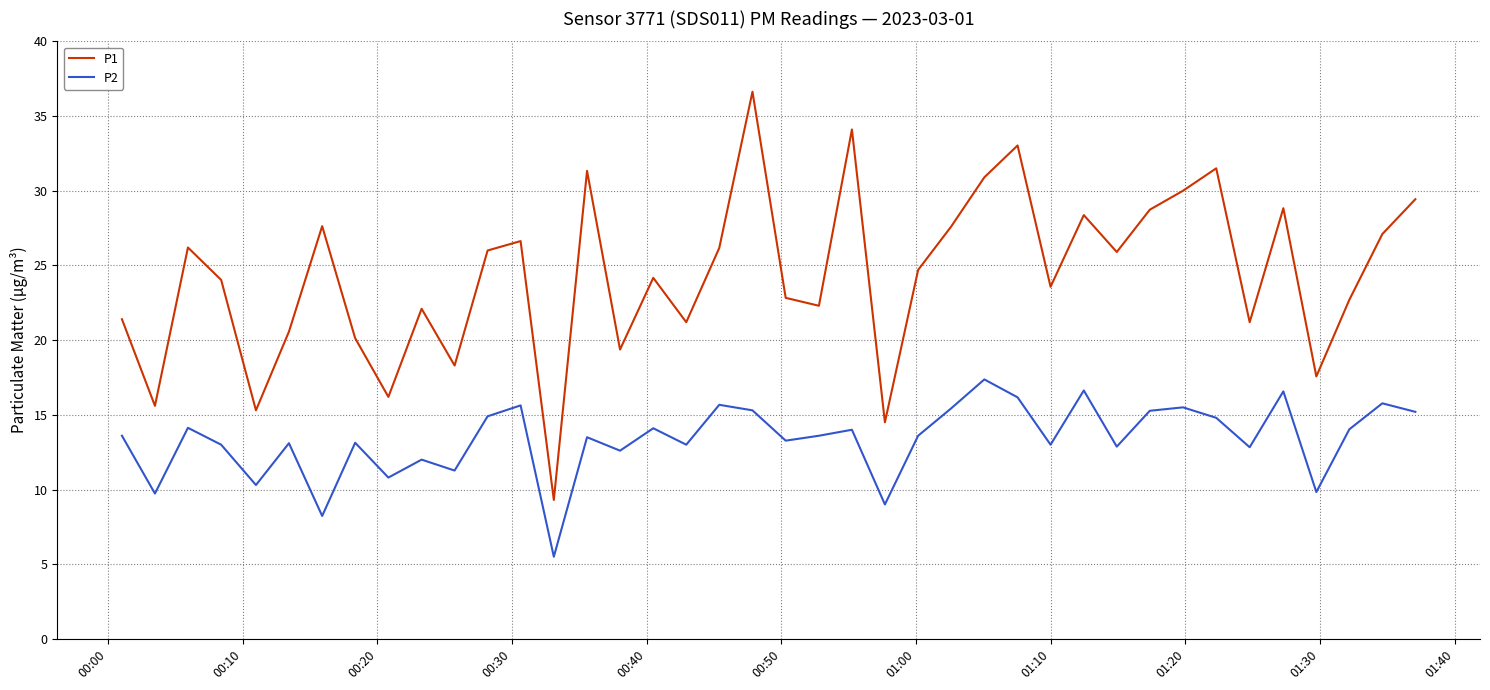

What is the smallest value displayed?

5.5